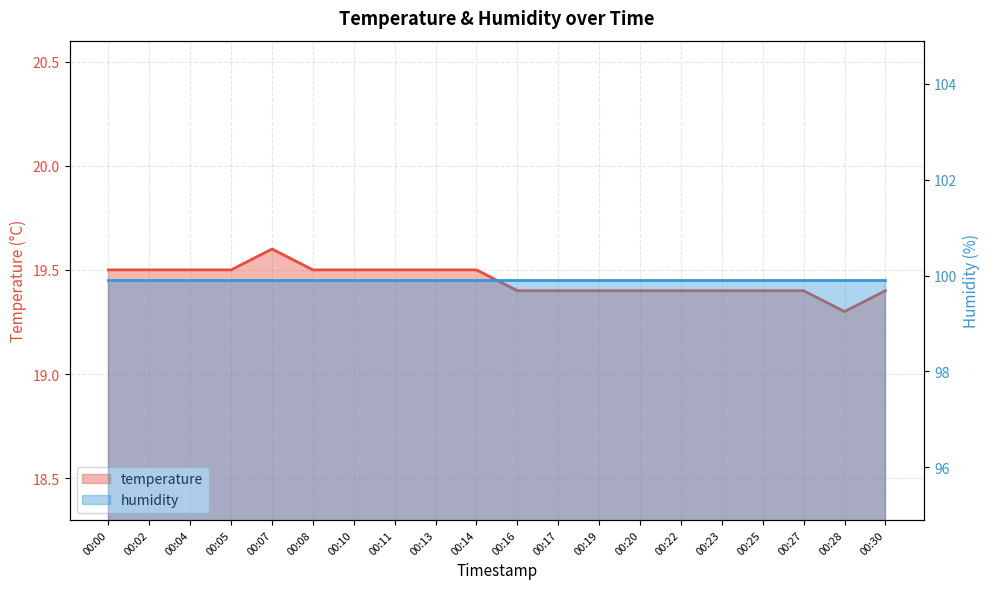

True or false: there are more than 0 points higher than both neighbors.

True